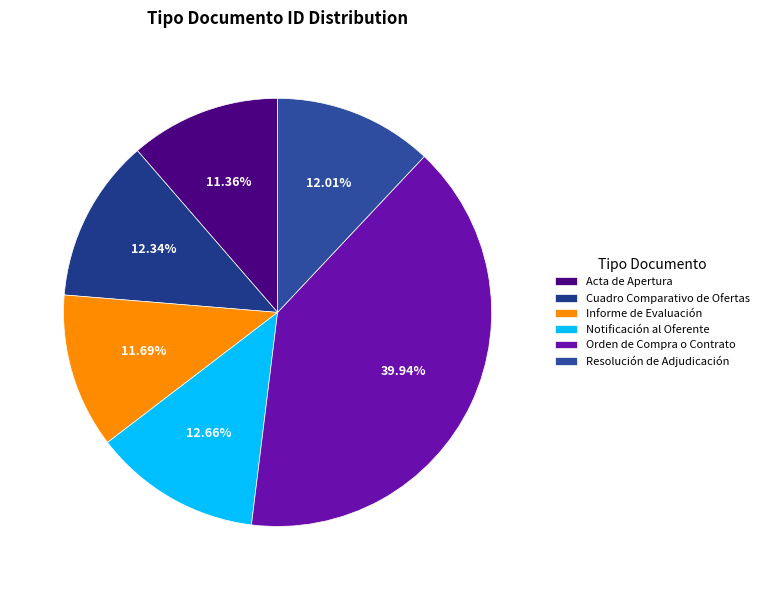

Between Informe de Evaluación and Orden de Compra o Contrato, which is larger?

Orden de Compra o Contrato